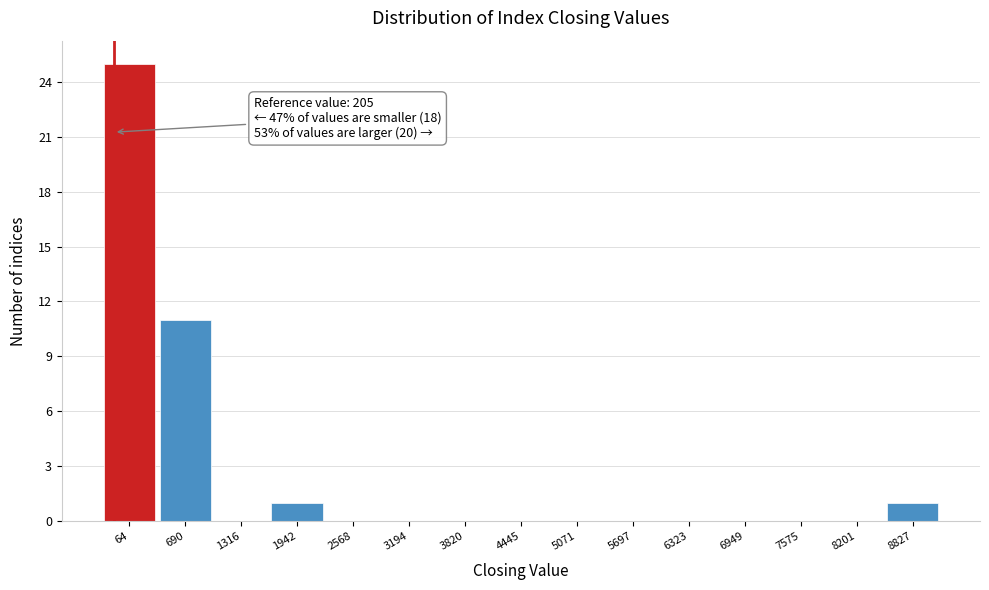

Reading left to right, transcribe all the data shown in this chart.

64=25	690=11	1316=0	1942=1	2568=0	3194=0	3820=0	4445=0	5071=0	5697=0	6323=0	6949=0	7575=0	8201=0	8827=1